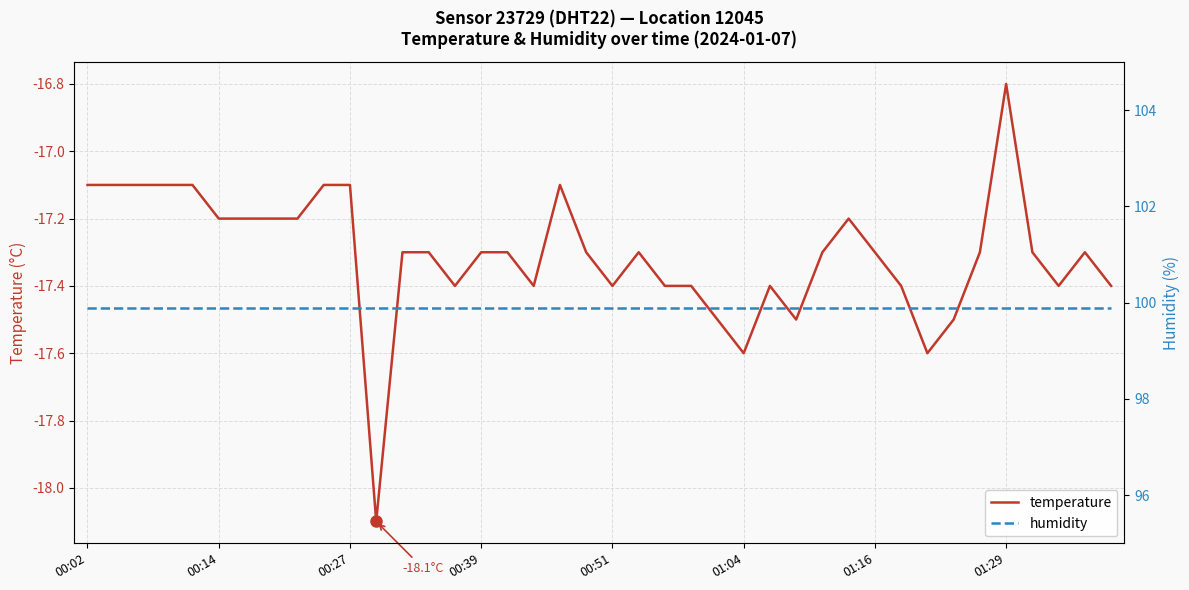

Reading left to right, list all the values displayed in this chart.

temperature: -17.1	-17.1	-17.1	-17.1	-17.1	-17.2	-17.2	-17.2	-17.2	-17.1	-17.1	-18.1	-17.3	-17.3	-17.4	-17.3	-17.3	-17.4	-17.1	-17.3	-17.4	-17.3	-17.4	-17.4	-17.5	-17.6	-17.4	-17.5	-17.3	-17.2	-17.3	-17.4	-17.6	-17.5	-17.3	-16.8	-17.3	-17.4	-17.3	-17.4
humidity: 99.9	99.9	99.9	99.9	99.9	99.9	99.9	99.9	99.9	99.9	99.9	99.9	99.9	99.9	99.9	99.9	99.9	99.9	99.9	99.9	99.9	99.9	99.9	99.9	99.9	99.9	99.9	99.9	99.9	99.9	99.9	99.9	99.9	99.9	99.9	99.9	99.9	99.9	99.9	99.9